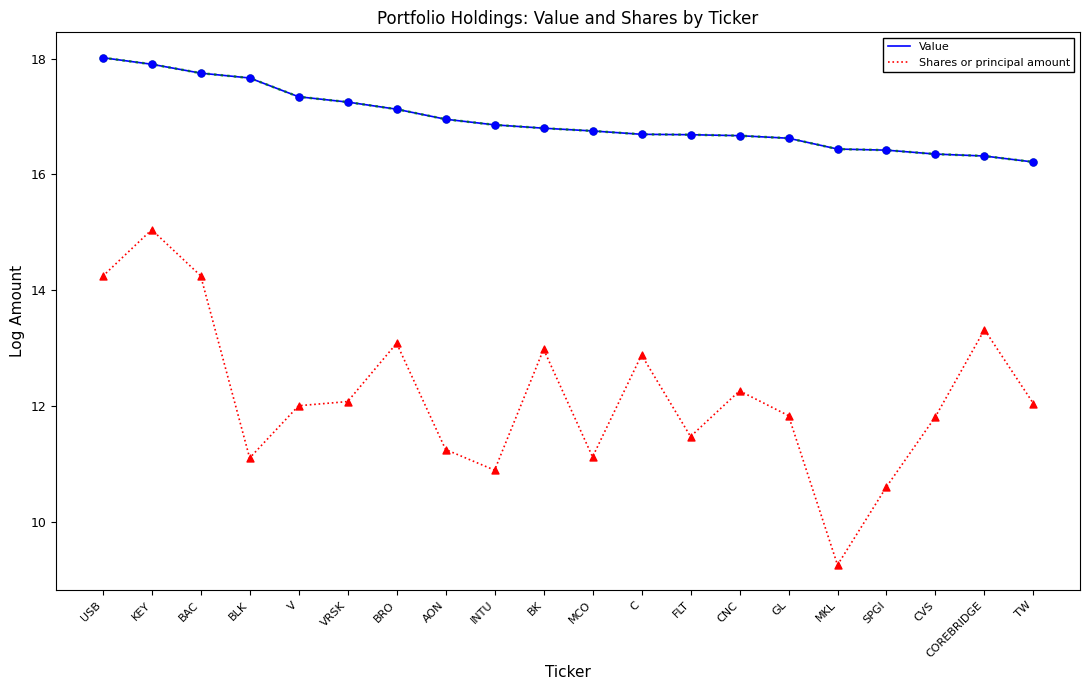

Between KEY and AON, which series saw the biggest shift?

Shares or principal amount